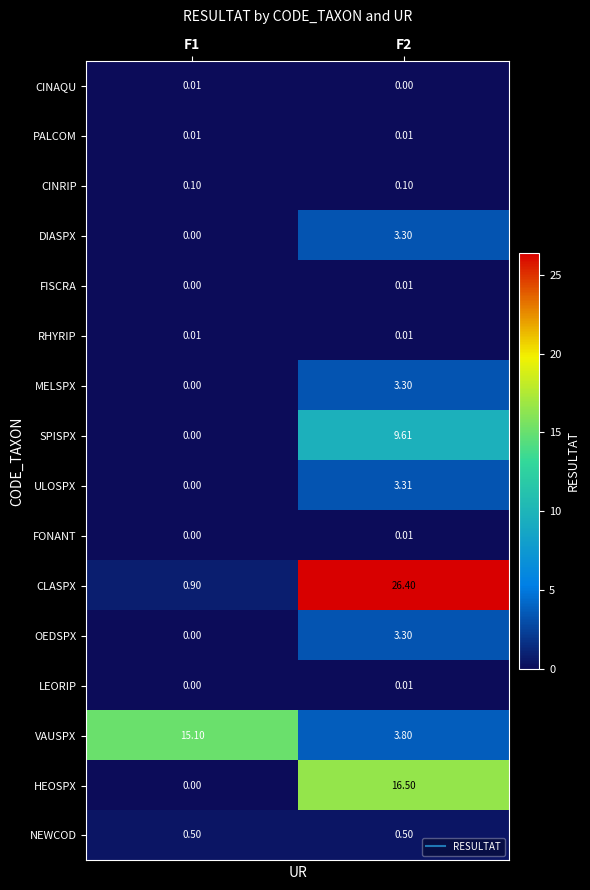

Which series changed the most between F1 and F2?

CLASPX